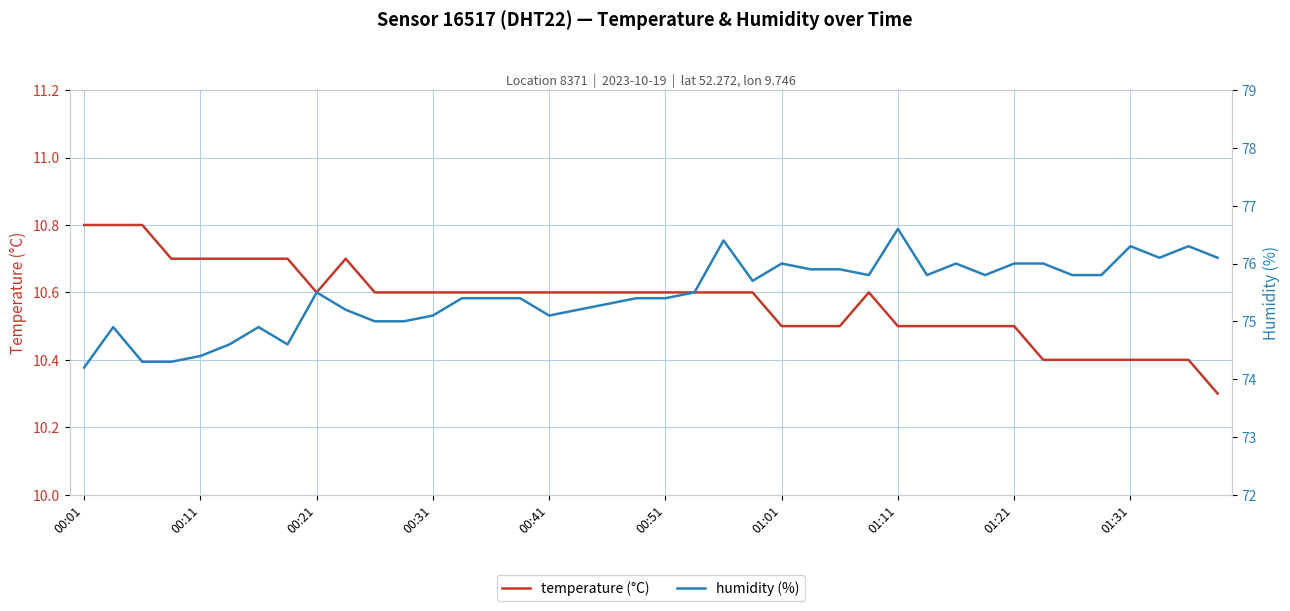

List the series in order of their peak value, highest first.

humidity (%), temperature (°C)